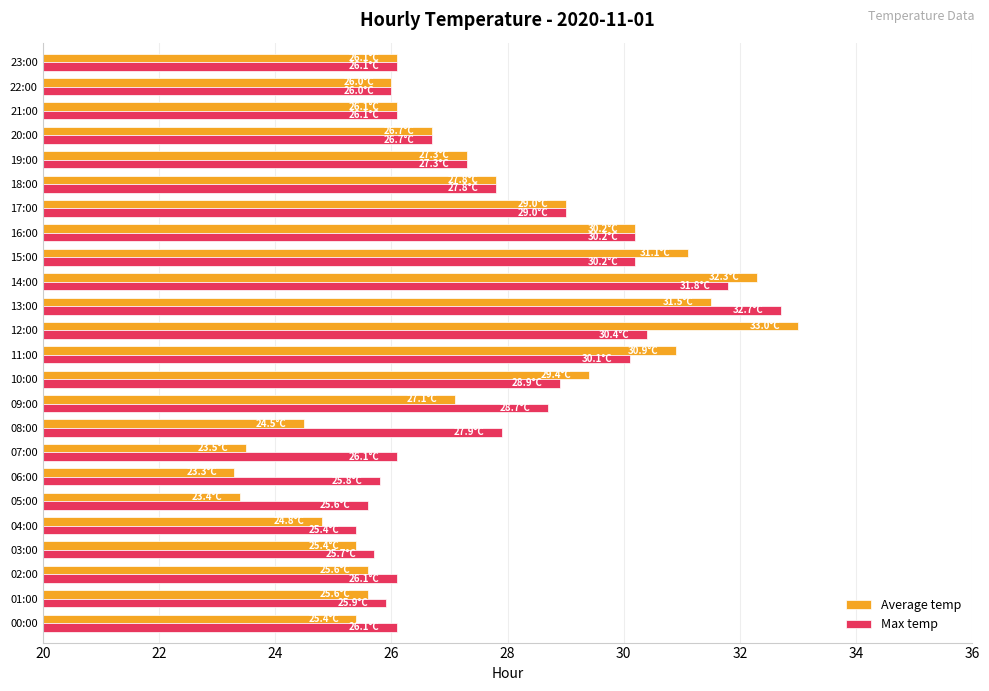

True or false: Max temp has a value of 40.2 at 02:00.

False